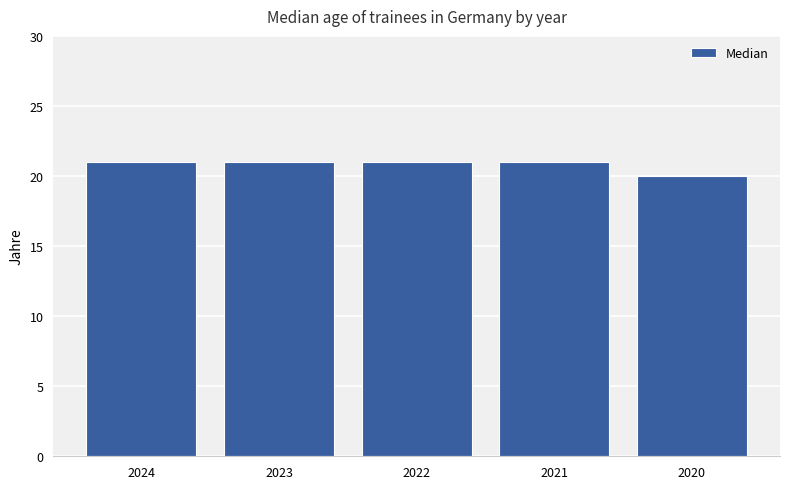

What is the minimum value shown in the chart?

20